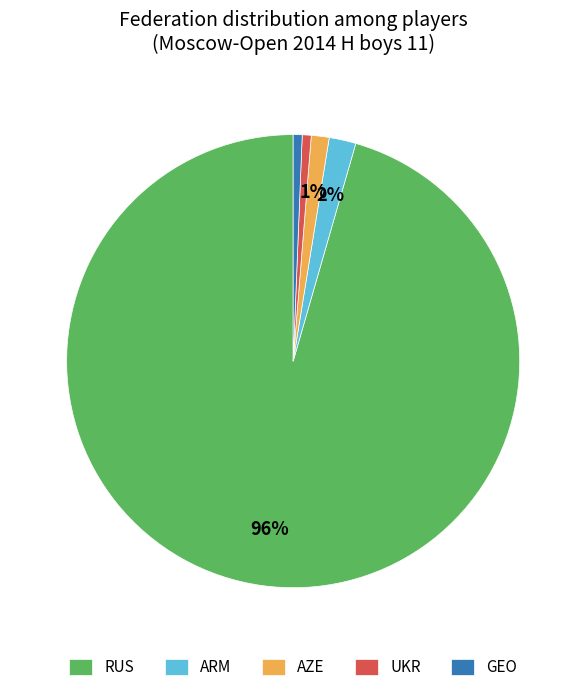

What percentage is the UKR slice, to the nearest percent?

1%